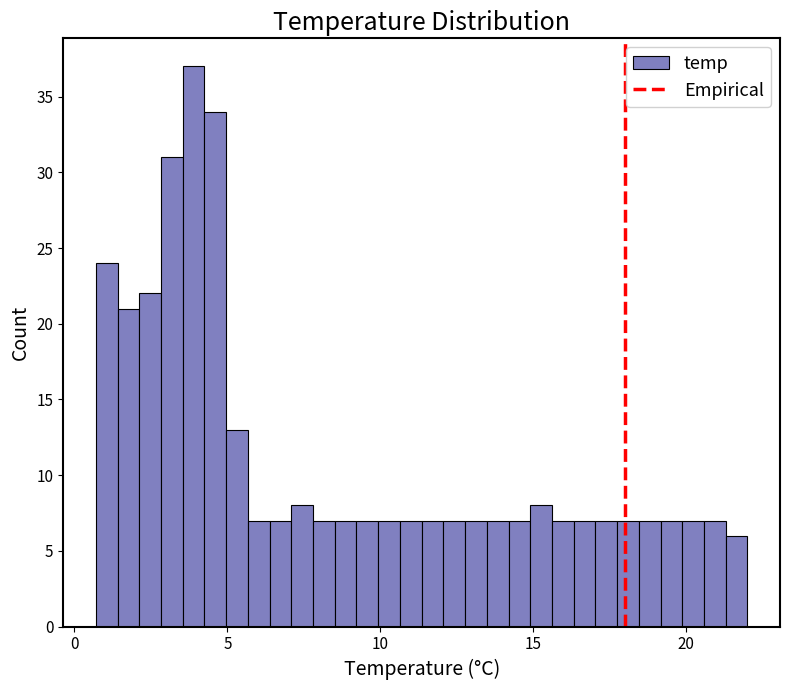

Read against the x-axis, roughly where is the centre of the tallest bar?

4.0